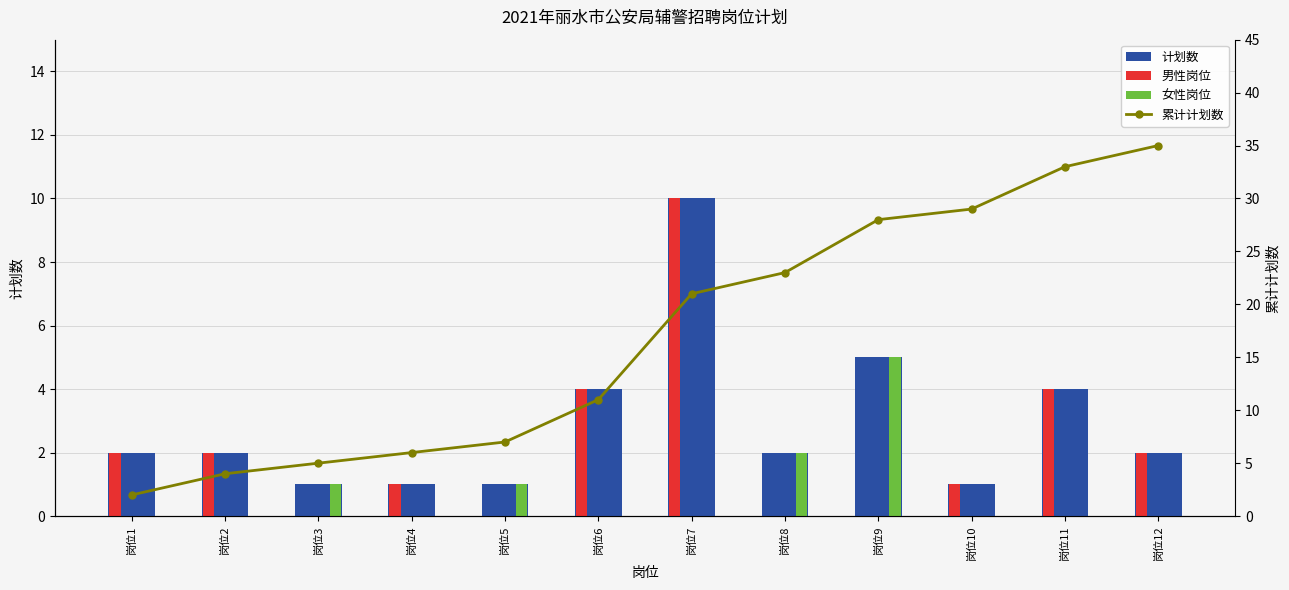

Reading left to right, what are all the values shown in this chart?

计划数: 岗位1=2	岗位2=2	岗位3=1	岗位4=1	岗位5=1	岗位6=4	岗位7=10	岗位8=2	岗位9=5	岗位10=1	岗位11=4	岗位12=2
男性岗位: 岗位1=2	岗位2=2	岗位3=0	岗位4=1	岗位5=0	岗位6=4	岗位7=10	岗位8=0	岗位9=0	岗位10=1	岗位11=4	岗位12=2
女性岗位: 岗位1=0	岗位2=0	岗位3=1	岗位4=0	岗位5=1	岗位6=0	岗位7=0	岗位8=2	岗位9=5	岗位10=0	岗位11=0	岗位12=0
累计计划数: 岗位1=2	岗位2=4	岗位3=5	岗位4=6	岗位5=7	岗位6=11	岗位7=21	岗位8=23	岗位9=28	岗位10=29	岗位11=33	岗位12=35